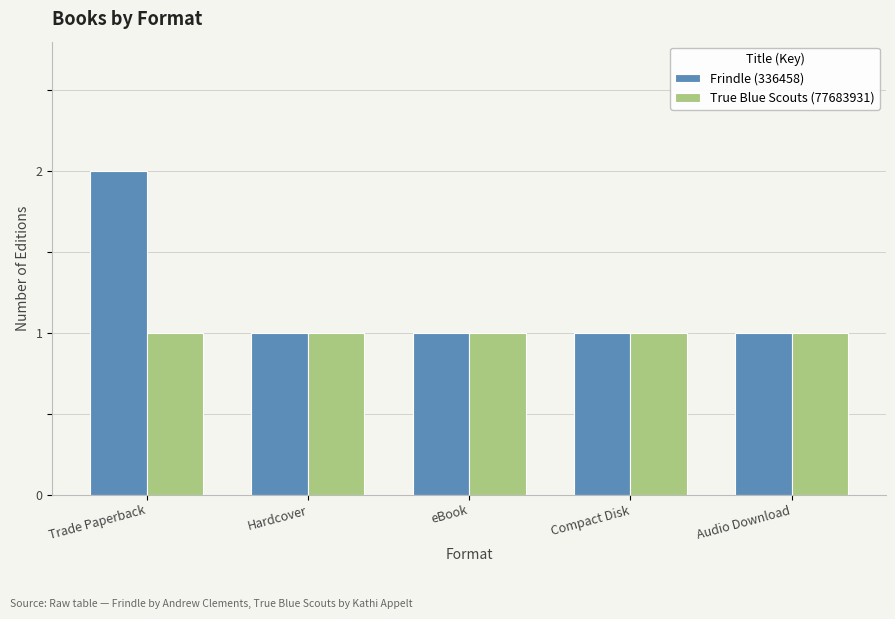

How many bars are there in total?

10